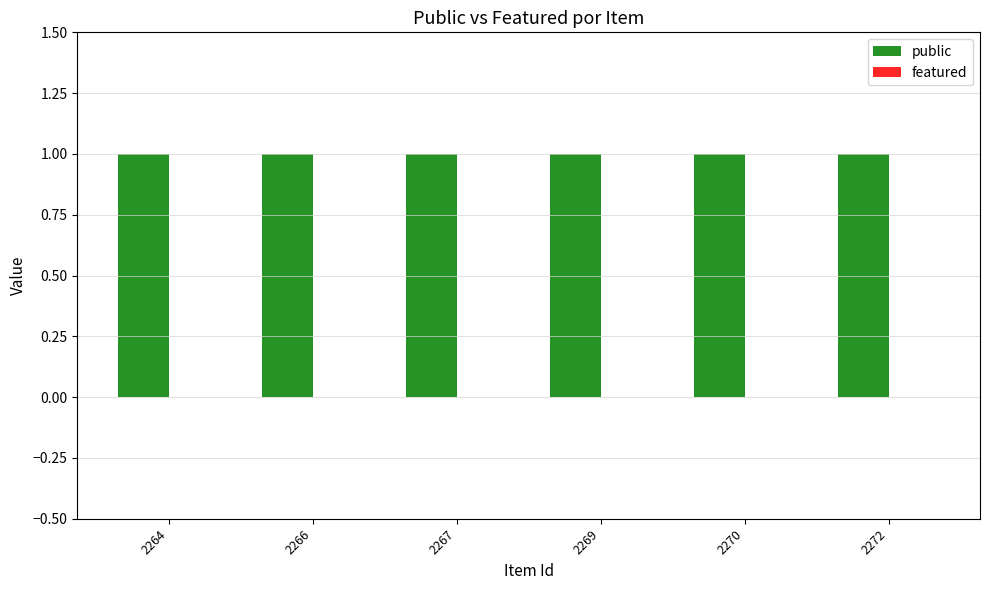

What is the greatest value displayed?

1